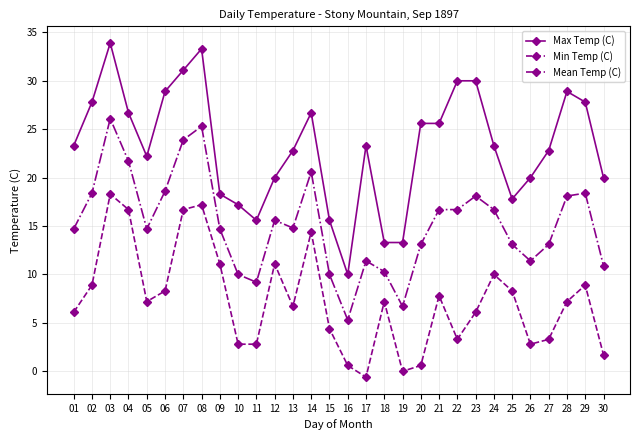

Between 06 and 27, which series saw the biggest shift?

Max Temp (C)